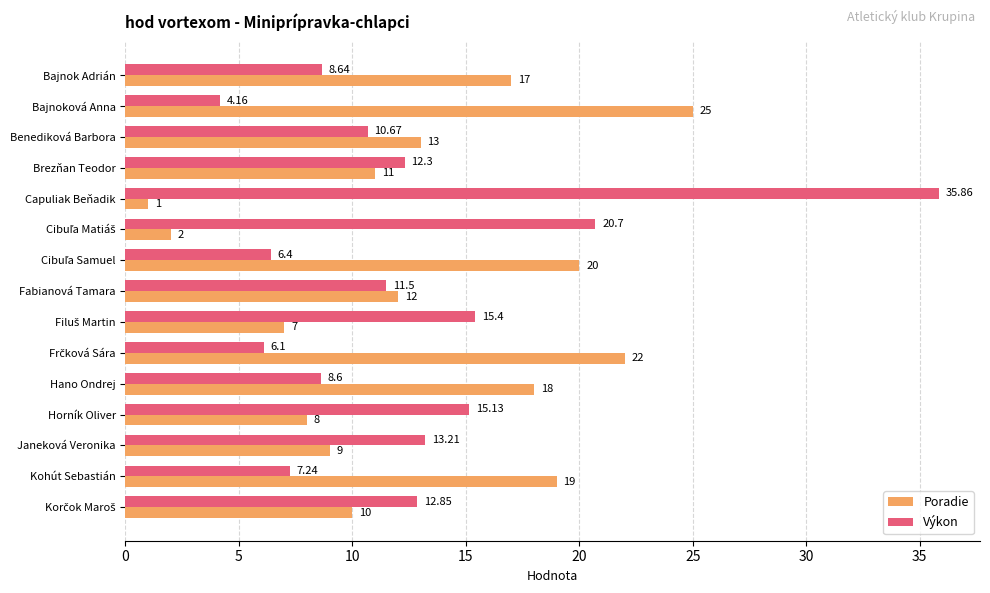

What is the average value of the Výkon series?

12.6